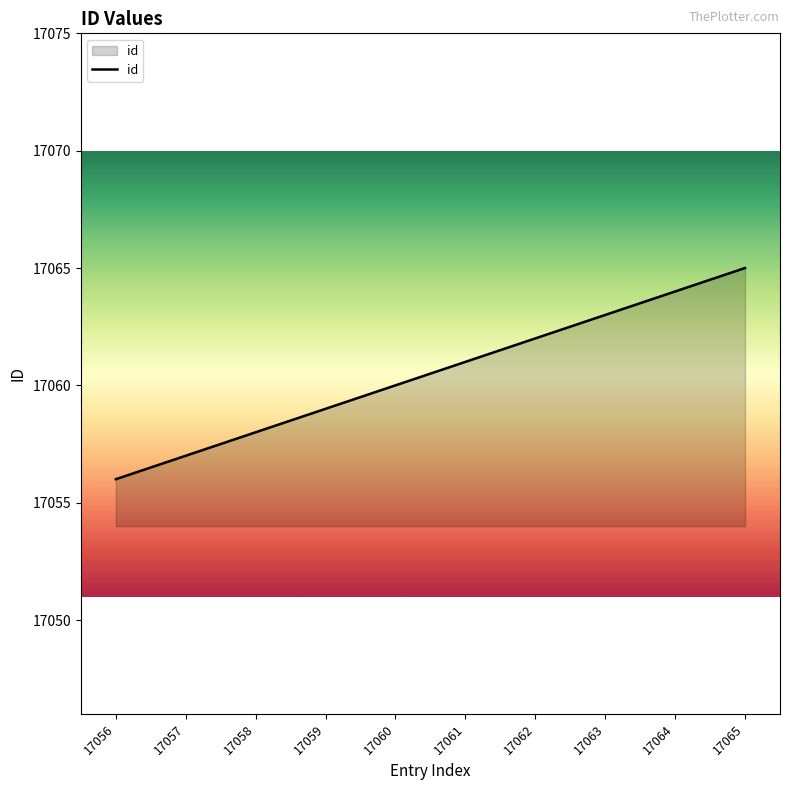

Which label corresponds to the largest value in the chart?

17065